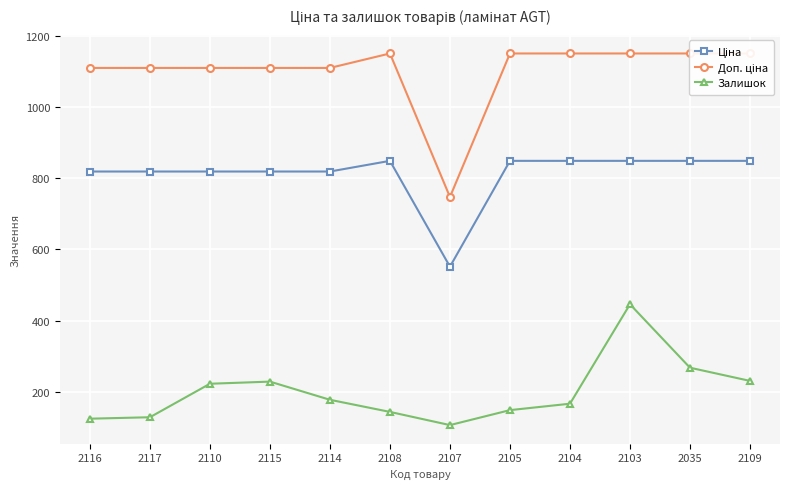

Which series has the largest total across all categories?

Доп. ціна